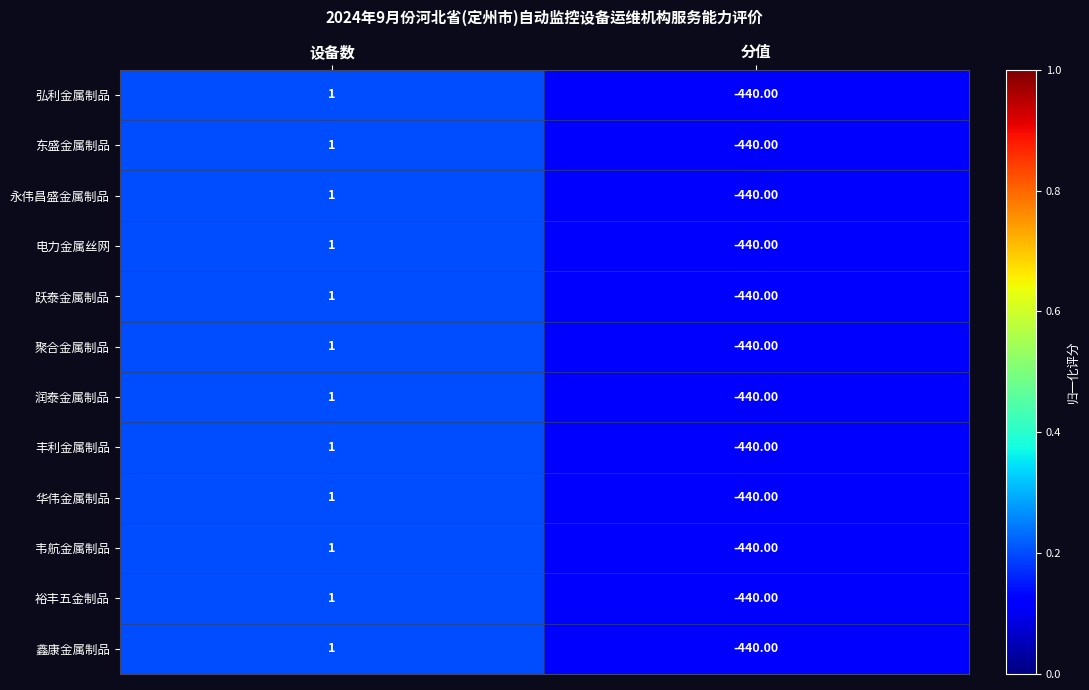

At which category is the sum across all series the highest?

设备数